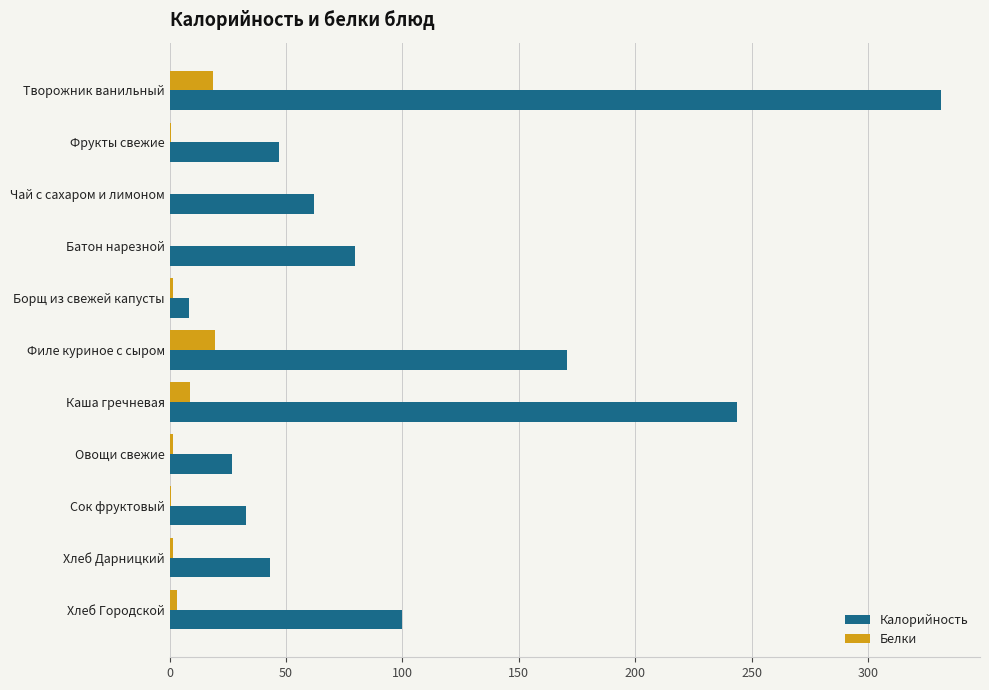

Is it true that Калорийность equals 43.0 at Хлеб Дарницкий?

True